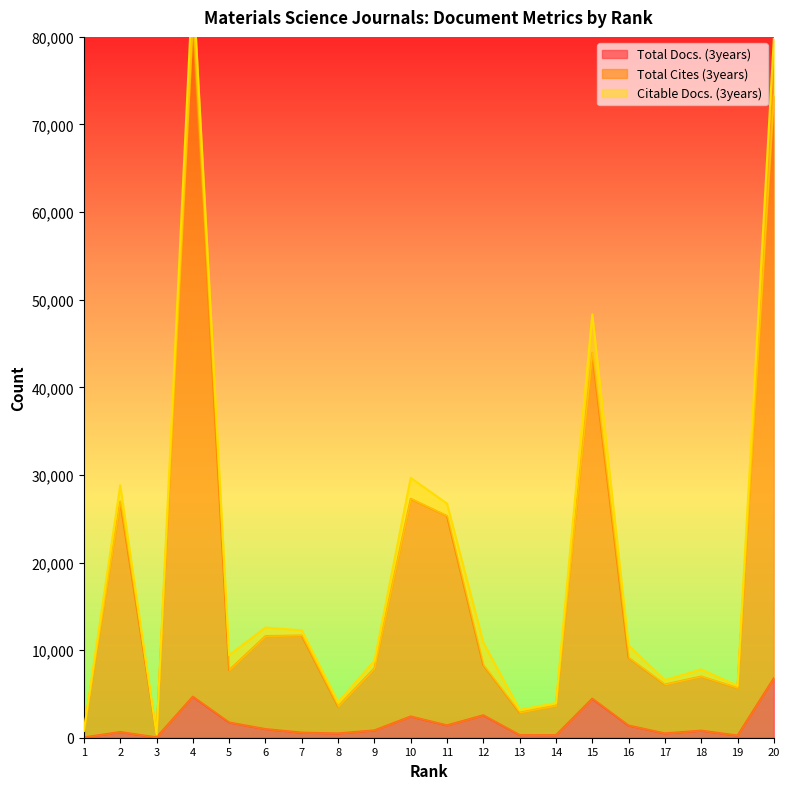

At which label does Total Docs. (3years) first exceed 841?

4